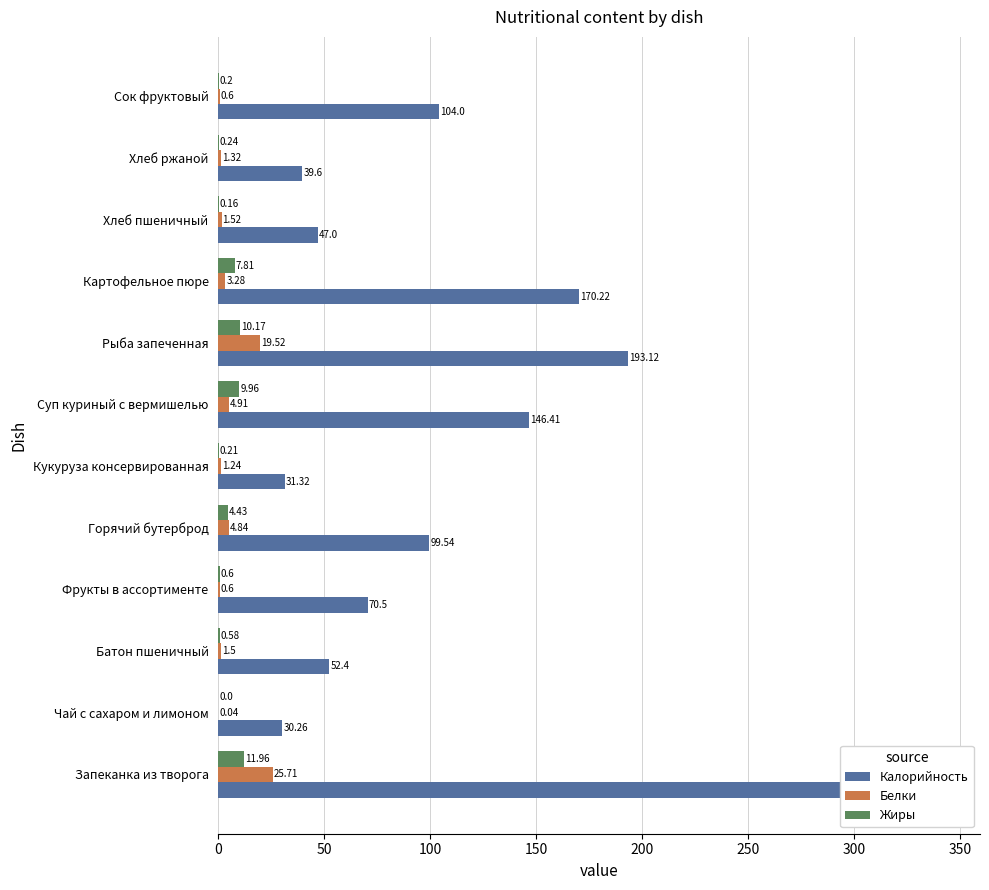

What value does the Белки series have at Хлеб пшеничный?

1.5